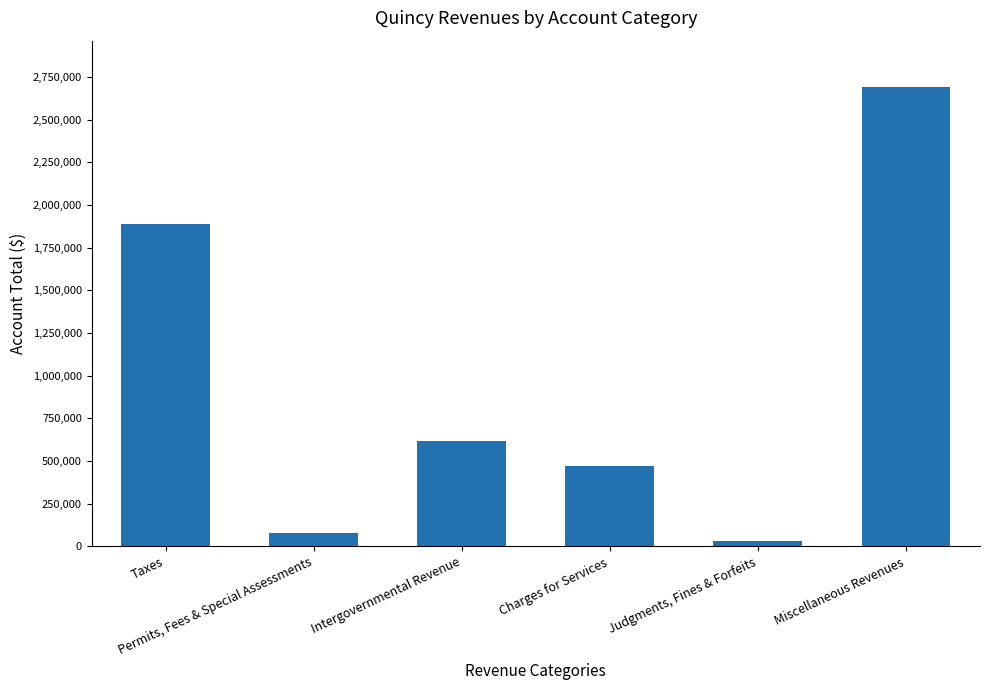

At which label does the data first exceed 614910?

Taxes